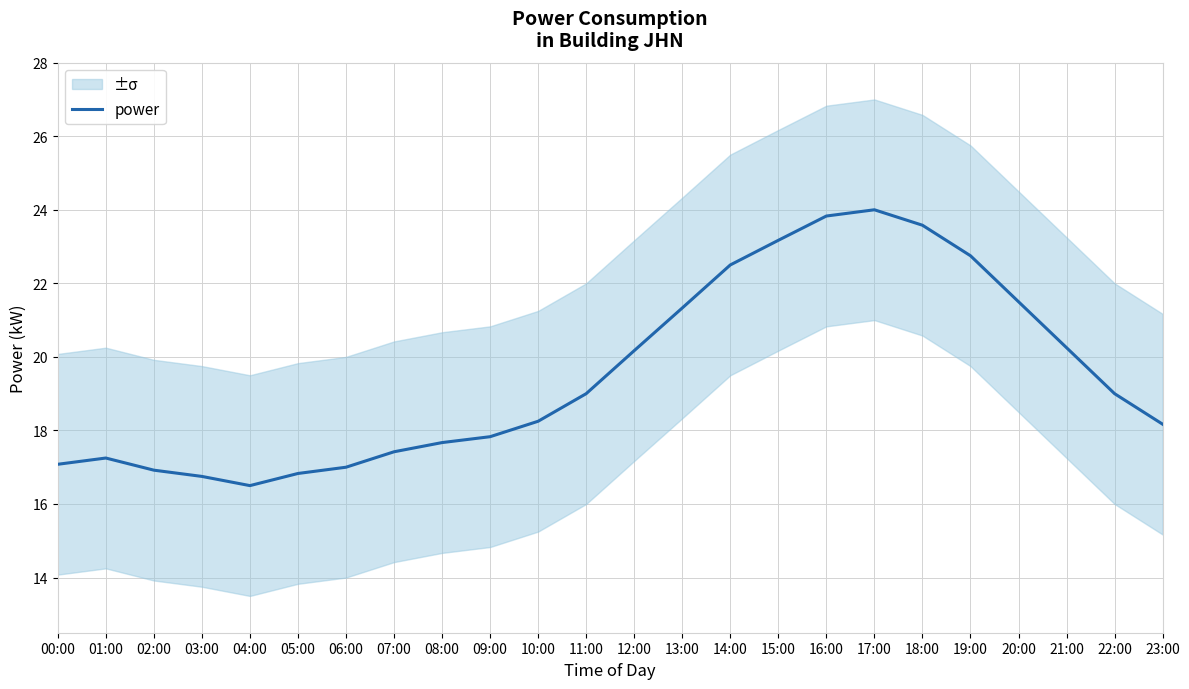

What is the value of the 11th point from the left?

18.2